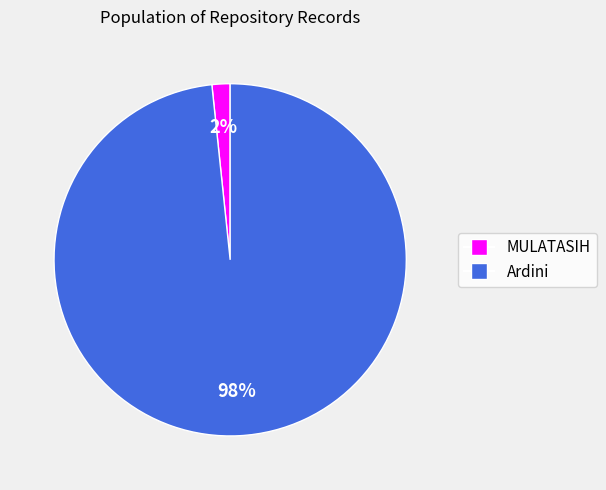

To the nearest percent, what is the average slice percentage?

50%